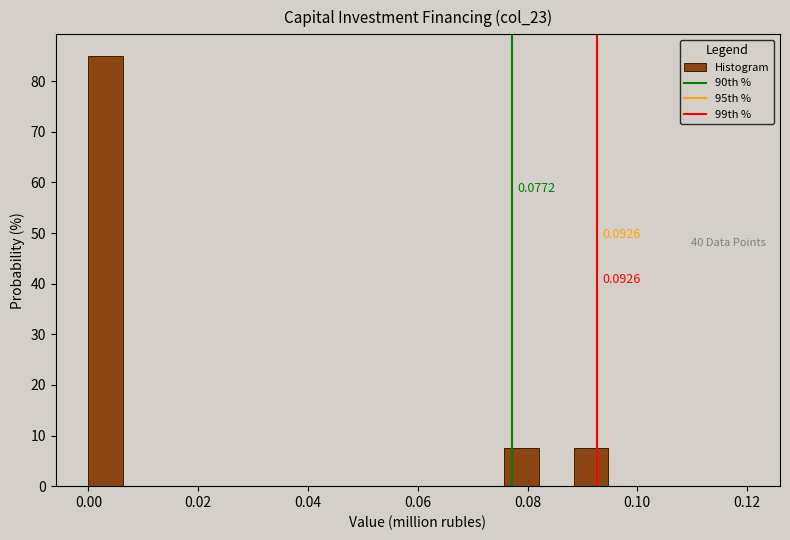

Read against the x-axis, roughly where is the centre of the tallest bar?

0.004